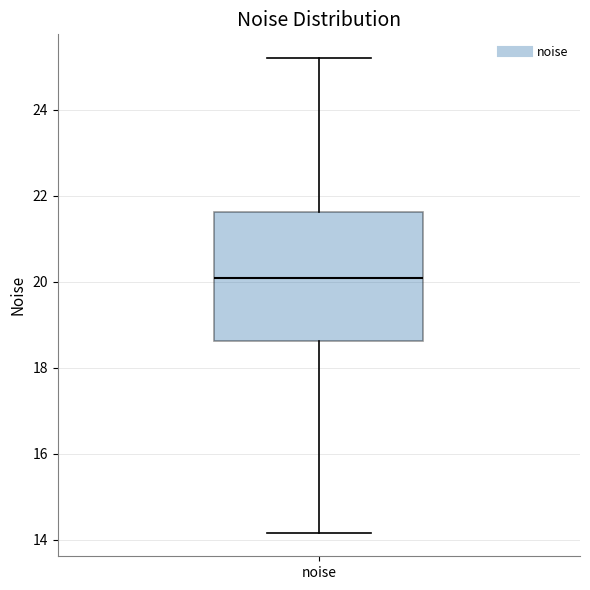

Transcribe this box plot: give where the median line is, the range the box spans, and where the two whiskers end, as read against the y-axis. The values are not printed on the chart, so give them approximately, as read against the axis.

median 20.0, box 18.6 to 21.6, whiskers 14.2 to 25.2